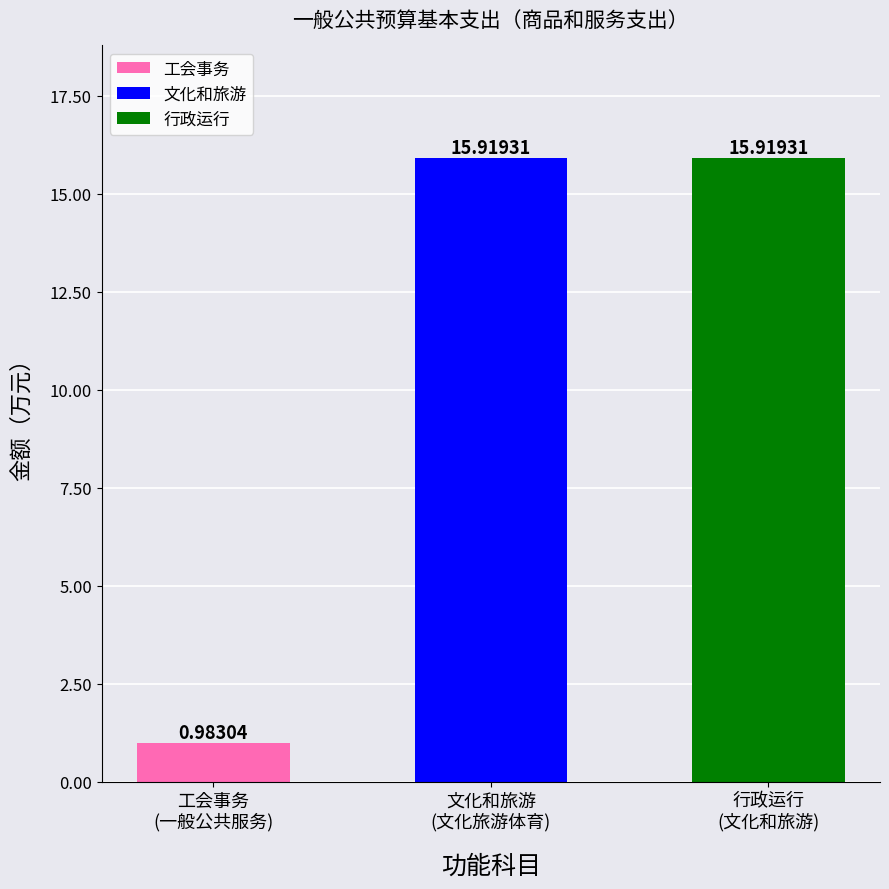

What is the sum of all values?

32.8